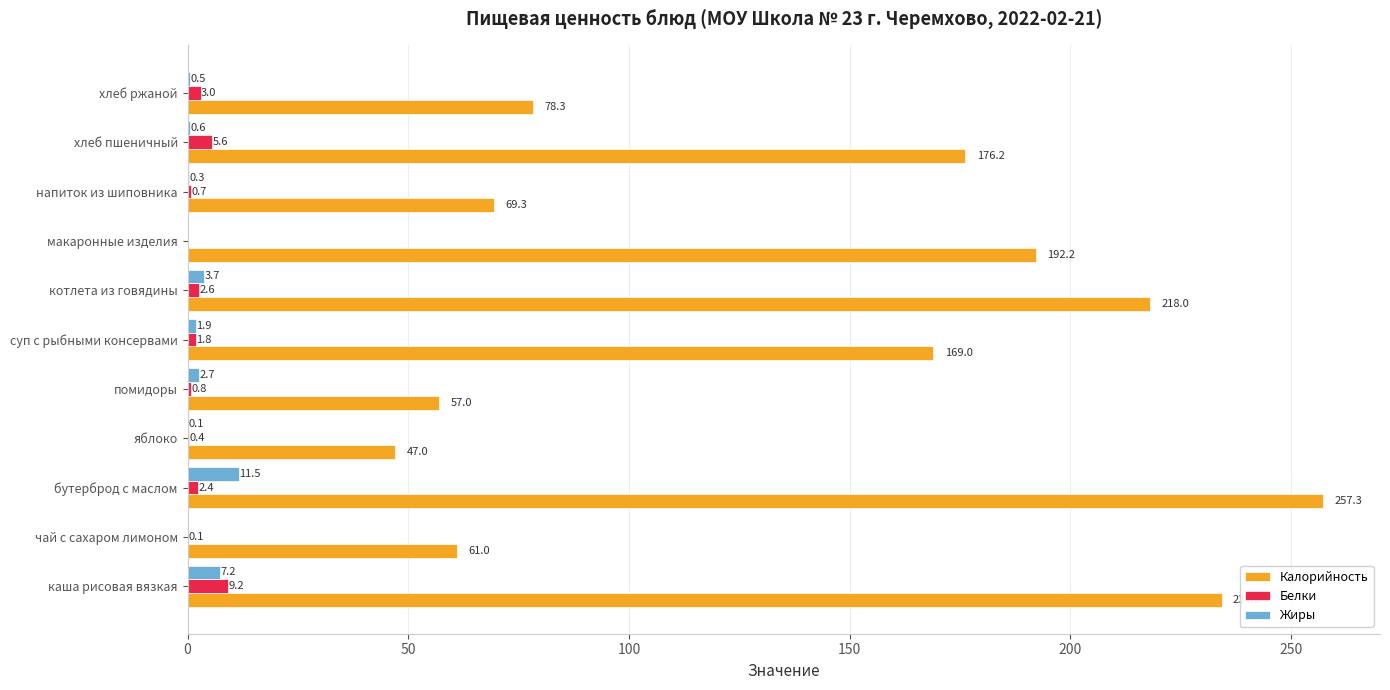

Between каша рисовая вязкая and яблоко, which series saw the biggest shift?

Калорийность